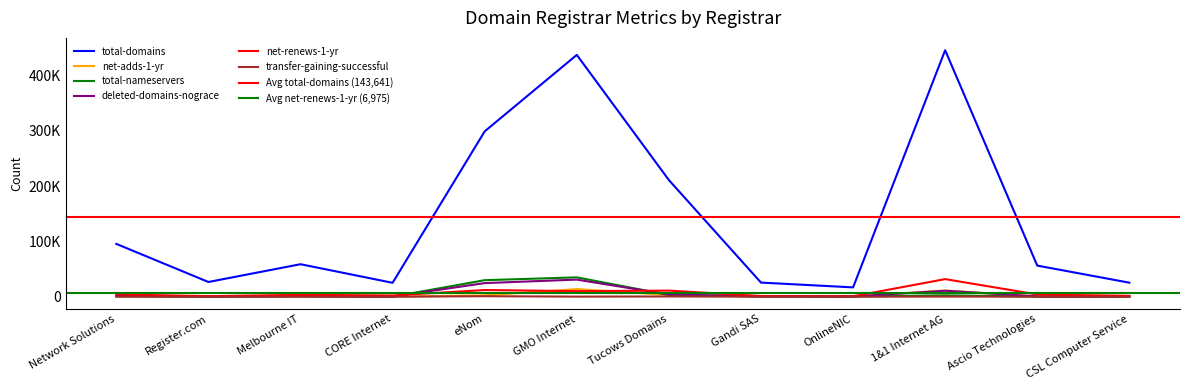

Where is the first local minimum for transfer-gaining-successful?

Register.com